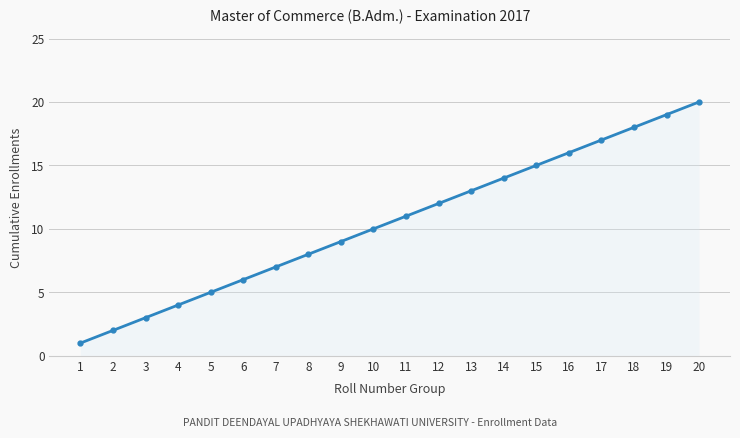

Reading left to right, transcribe all the data shown in this chart.

1=1	2=2	3=3	4=4	5=5	6=6	7=7	8=8	9=9	10=10	11=11	12=12	13=13	14=14	15=15	16=16	17=17	18=18	19=19	20=20